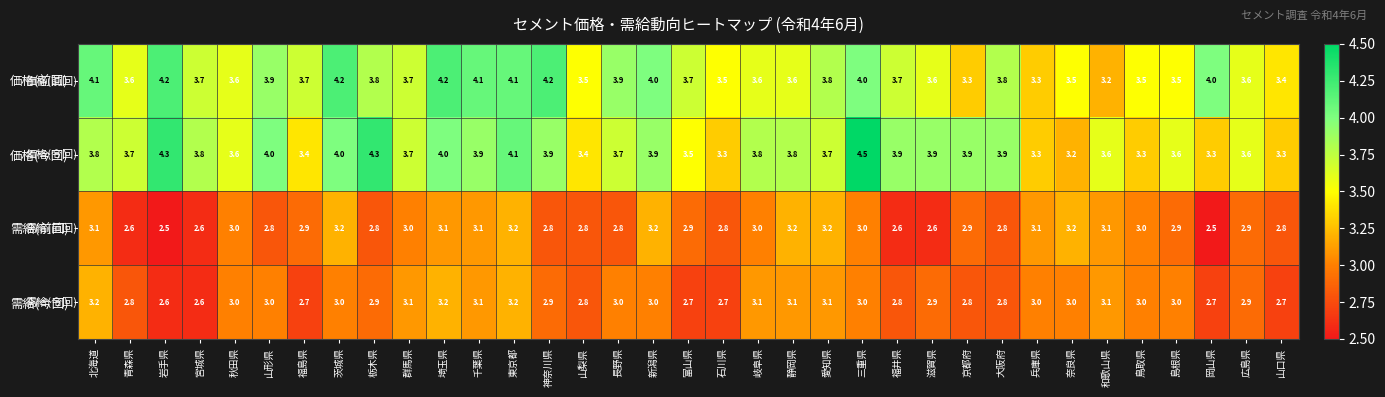

At which category is the sum across all series the highest?

東京都